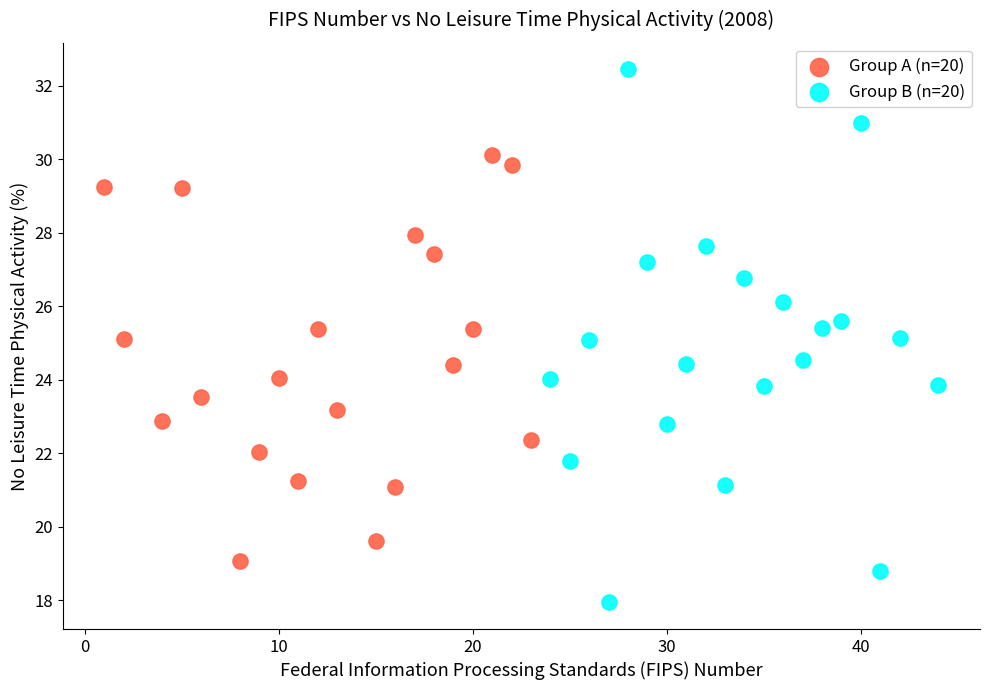

Which series reaches the minimum Y coordinate?

Group B (n=20)